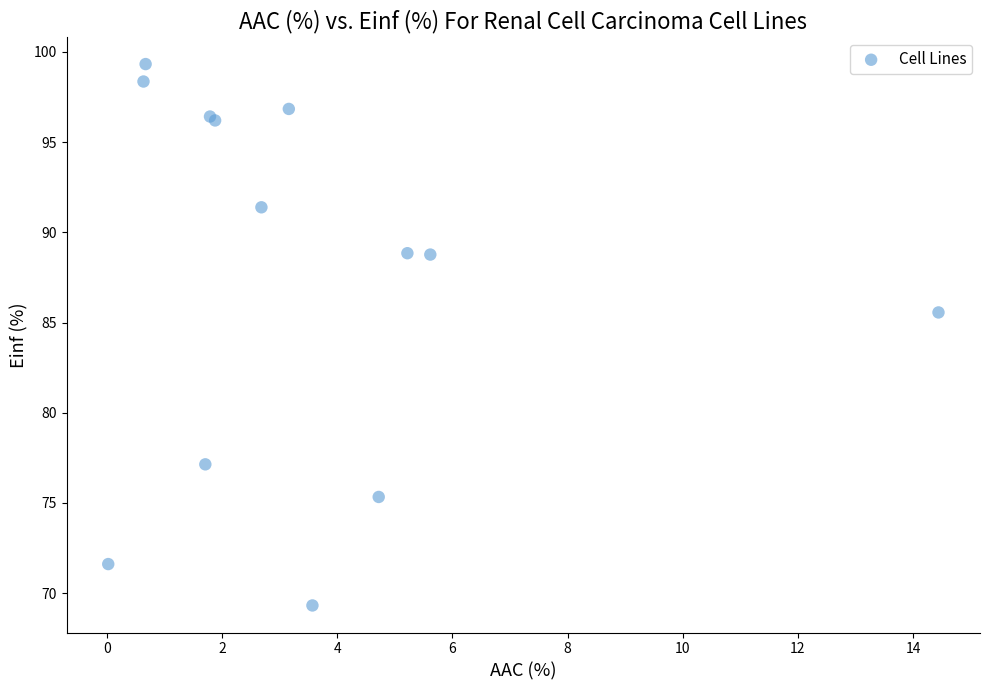

What Y value in the scatter plot is closest to 84?

85.6